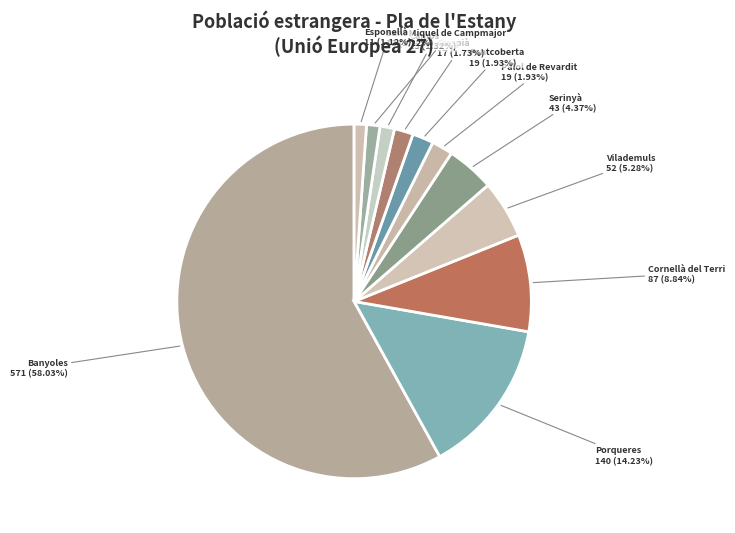

Does any single category account for the majority?

Yes